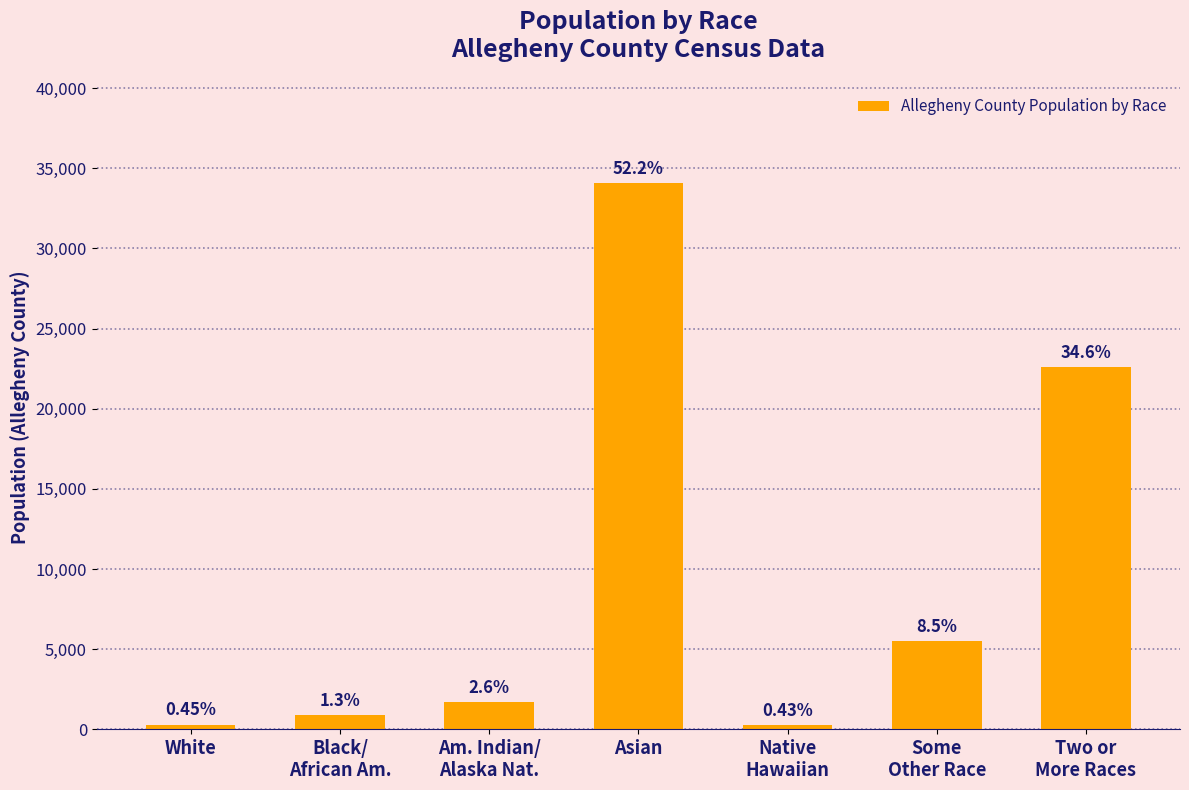

What is the label of the 6th bar from the right?

Black/
African Am.